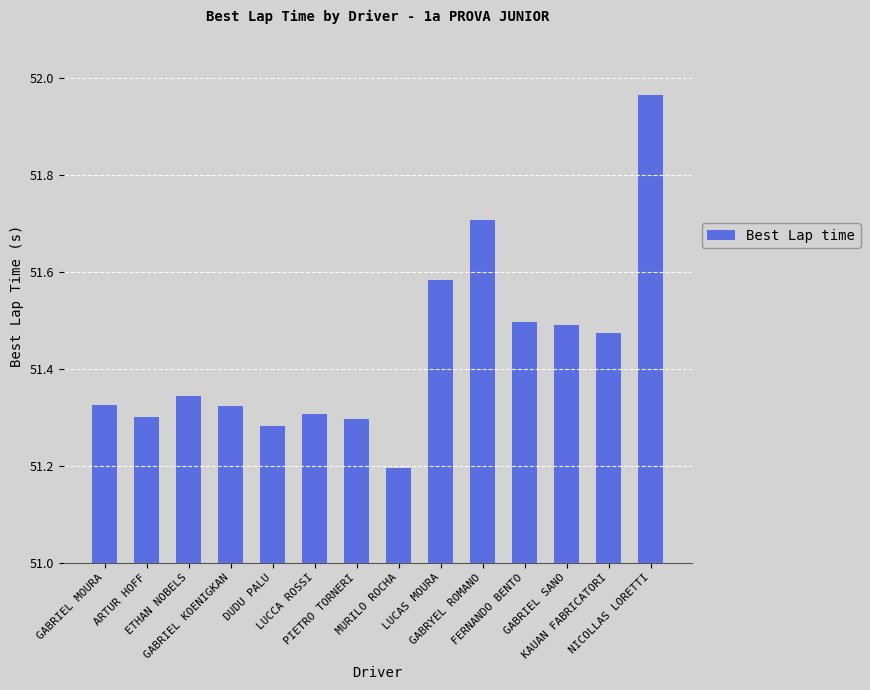

Approximately how many times larger is the value at PIETRO TORNERI compared to FERNANDO BENTO?

1.0